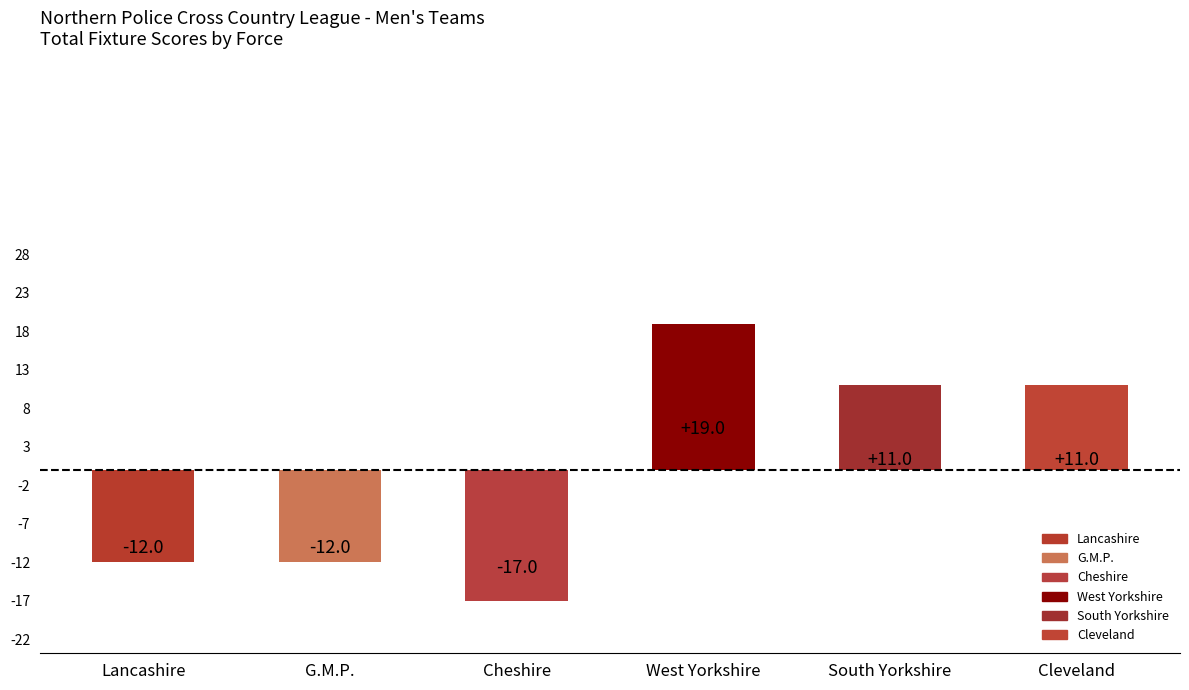

Count the number of data series in this chart.

1